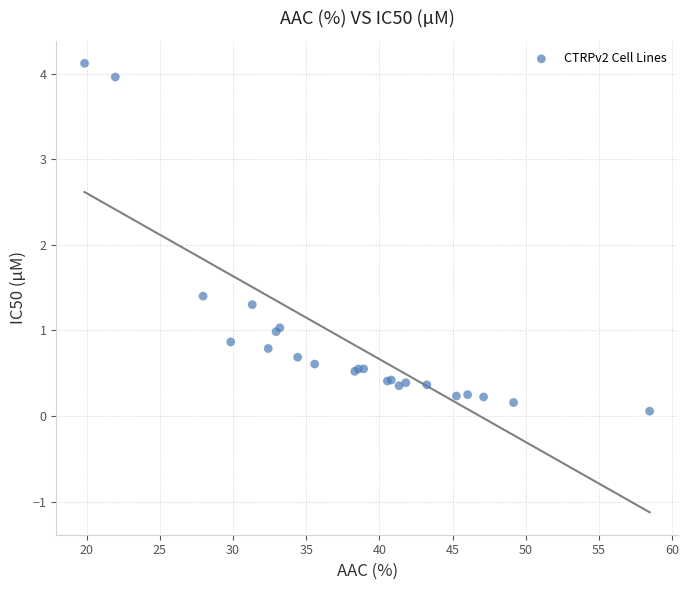

What Y value in the scatter plot is closest to 2?

1.4